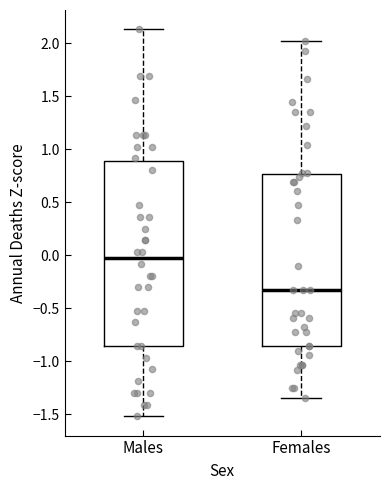

Which box's median line is the lowest?

Females